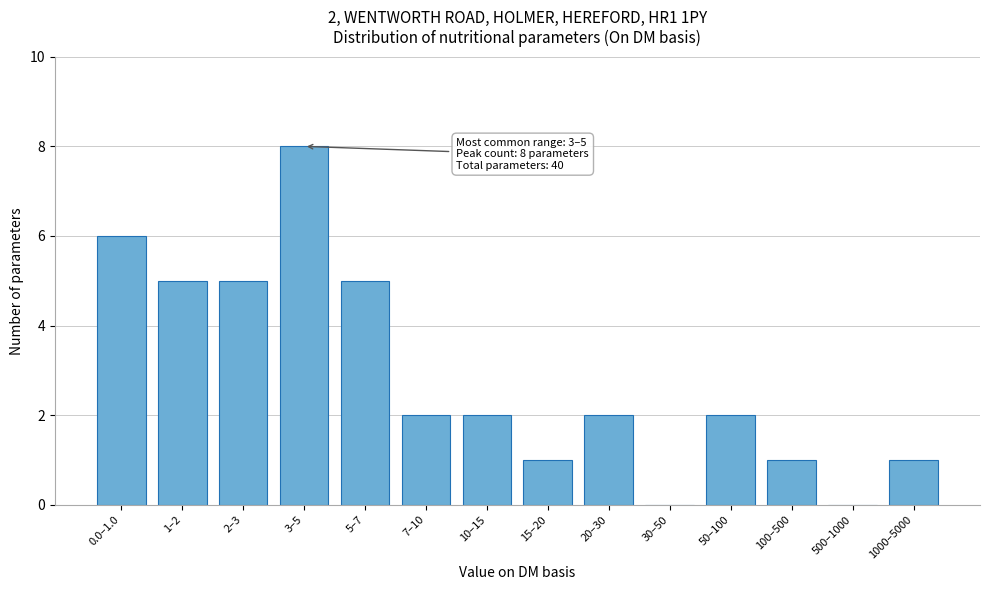

The value at 7–10 is 2. True or false?

True